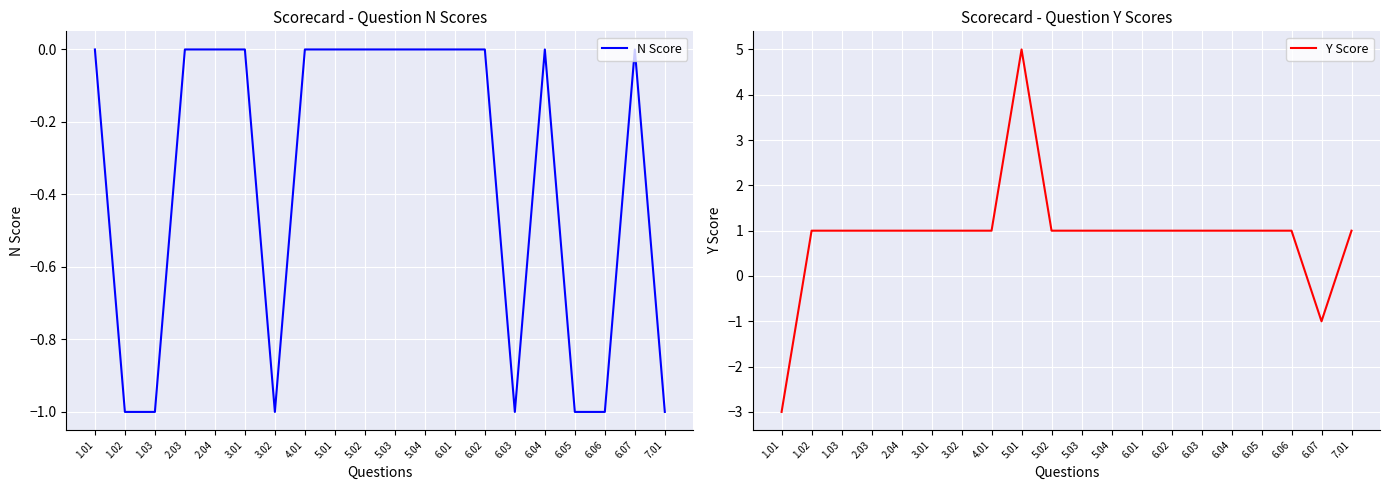

What is the label of the 8th point from the left?

4.01